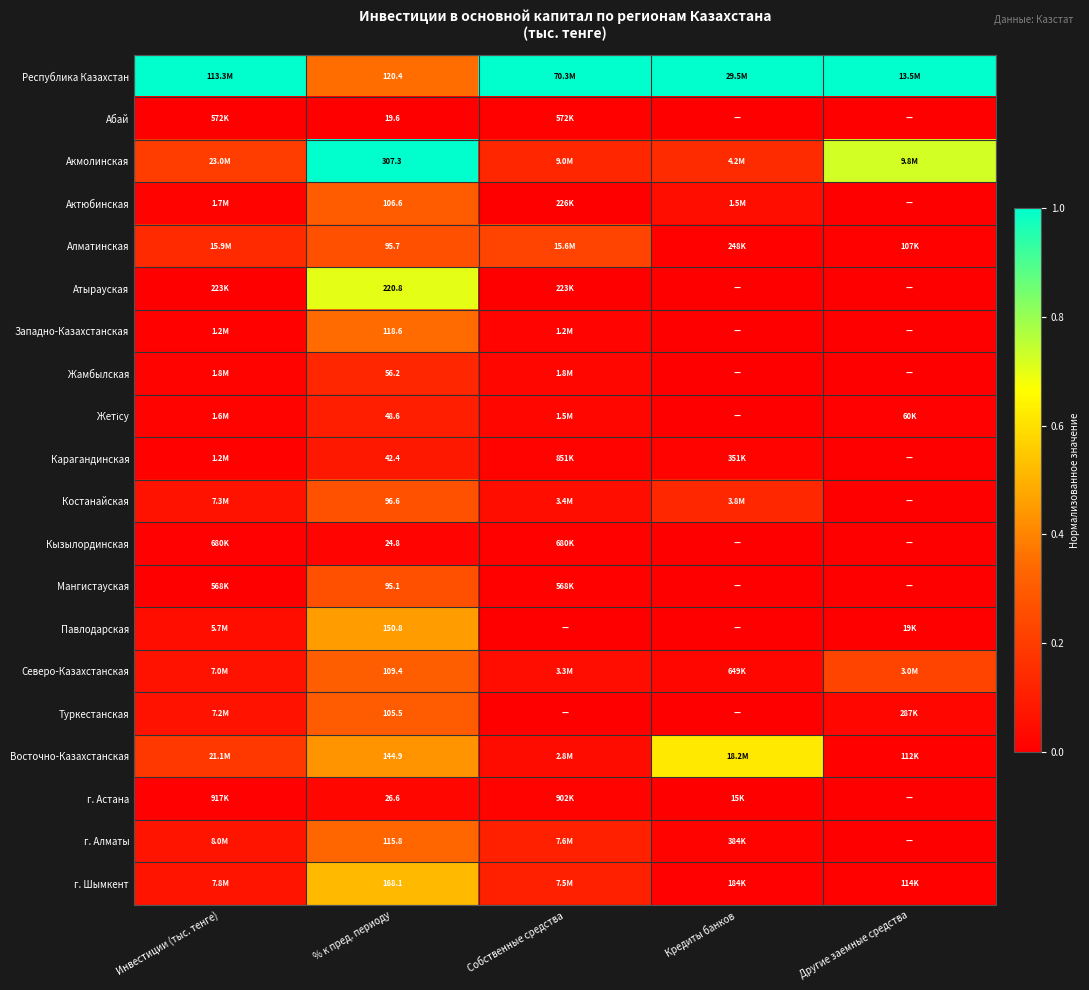

What is the difference between the highest and lowest values at % к пред. периоду?

287.7